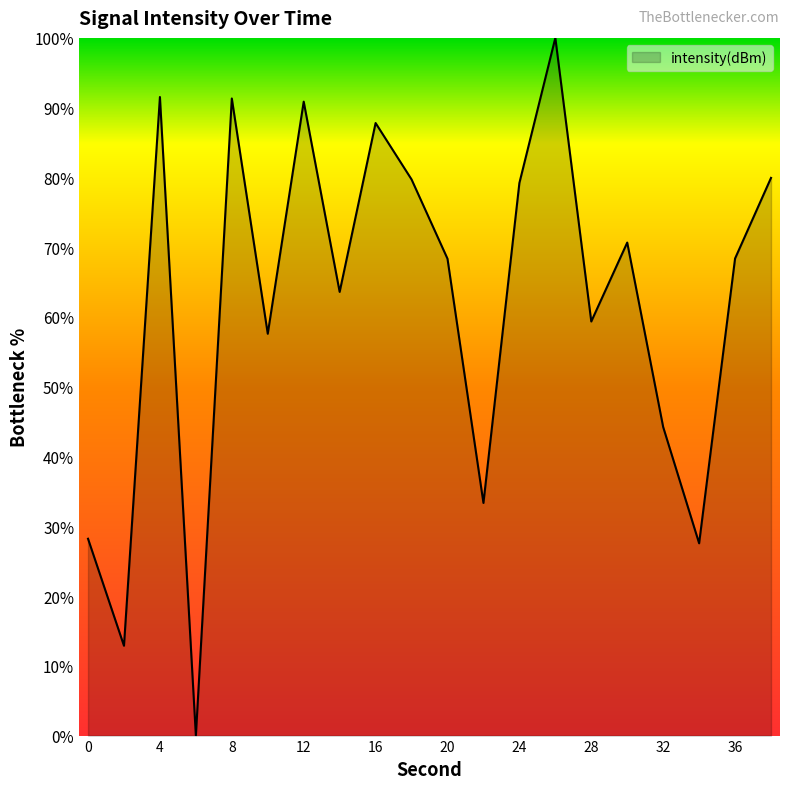

How many interior local peaks (higher than both neighbors) does the data have?

6